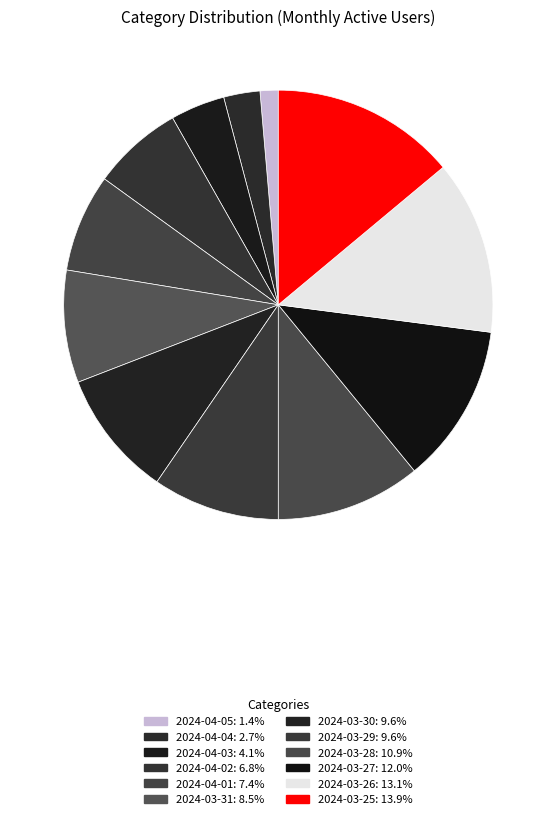

How many slices are in this pie chart?

12